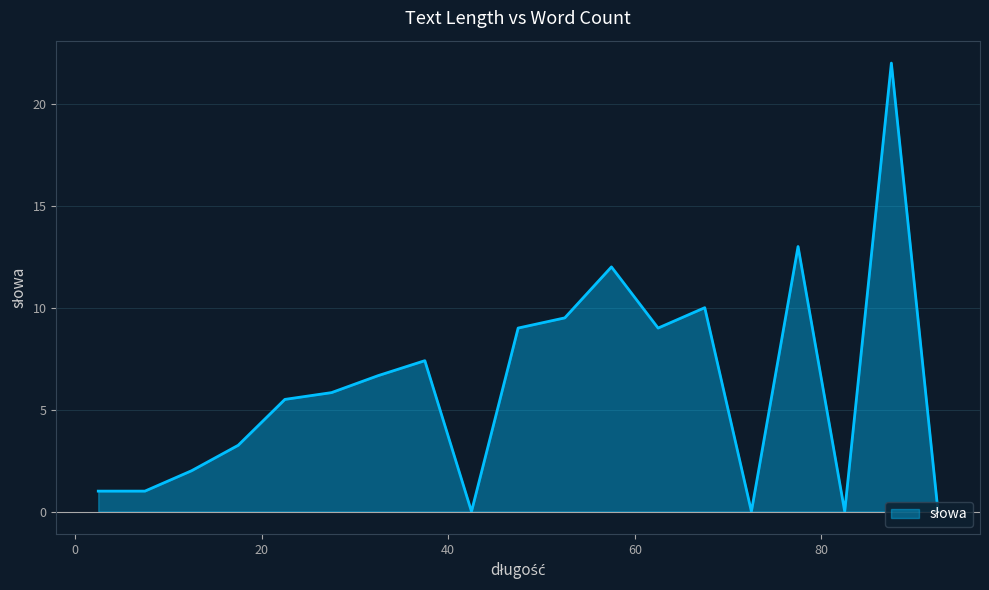

What is the greatest value displayed?

22.0